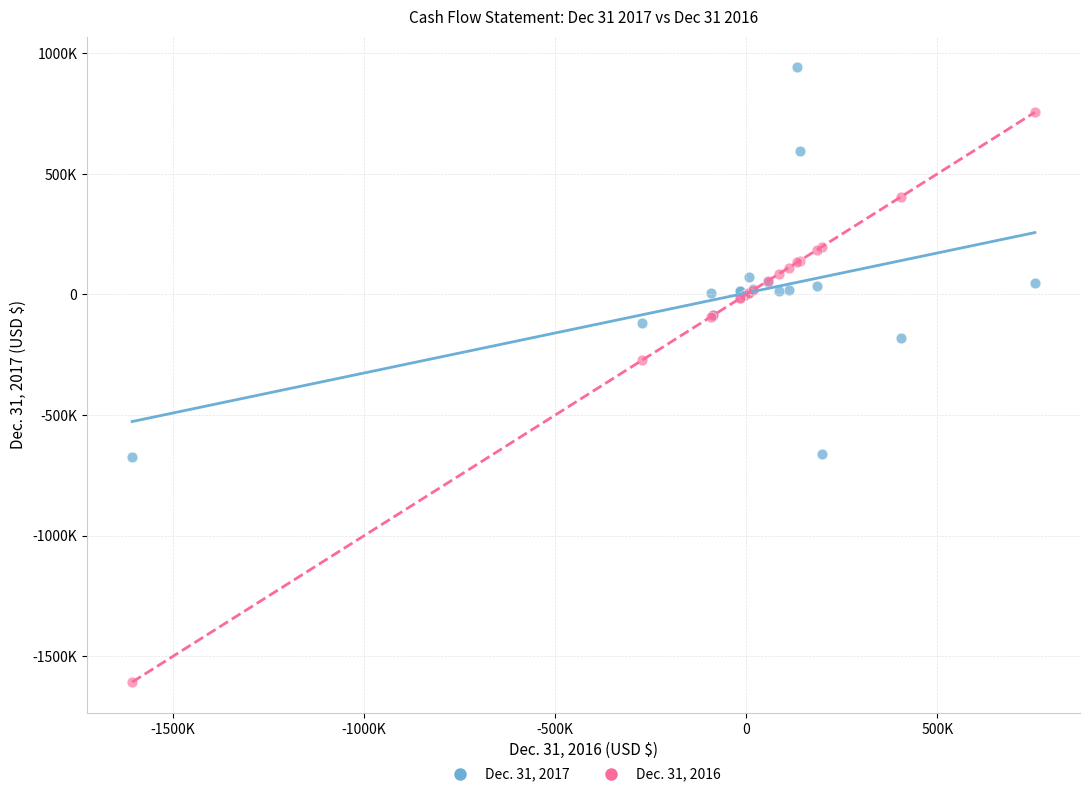

Which series has the largest Y range (max minus min)?

Dec. 31, 2016